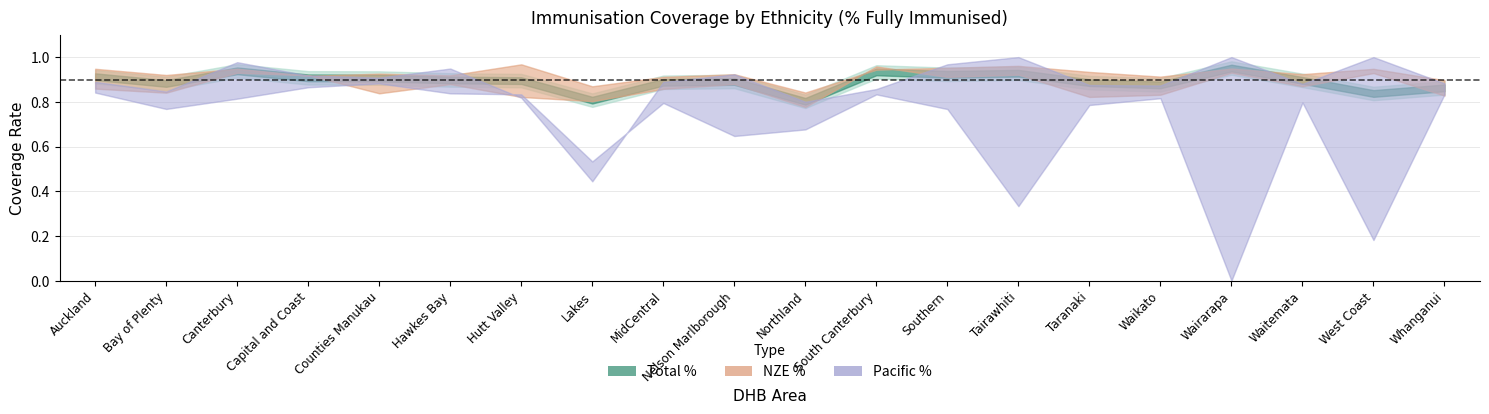

Which series has the largest total across all categories?

NZE %